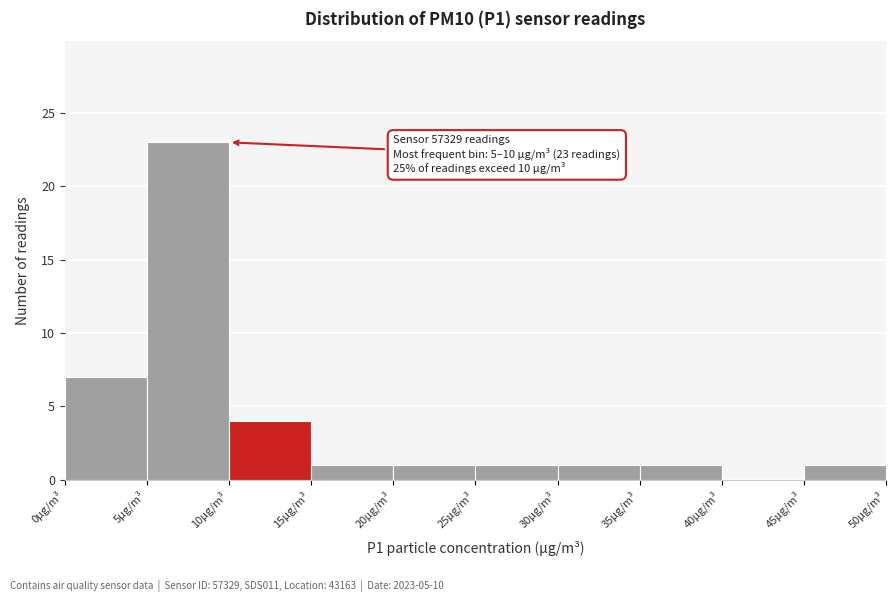

Over which range of the x-axis is the bar tallest?

5 to 10